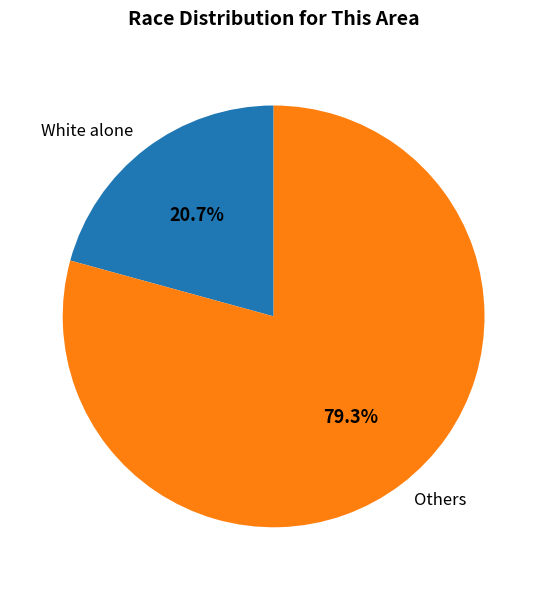

Rank the categories by value from lowest to highest.

White alone, Others